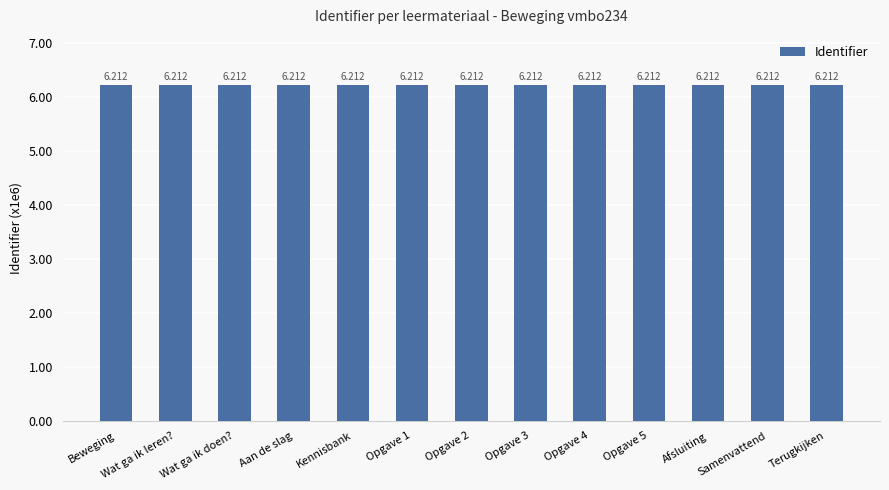

Reading right to left, transcribe all the data shown in this chart.

Terugkijken=6.2	Samenvattend=6.2	Afsluiting=6.2	Opgave 5=6.2	Opgave 4=6.2	Opgave 3=6.2	Opgave 2=6.2	Opgave 1=6.2	Kennisbank=6.2	Aan de slag=6.2	Wat ga ik doen?=6.2	Wat ga ik leren?=6.2	Beweging=6.2